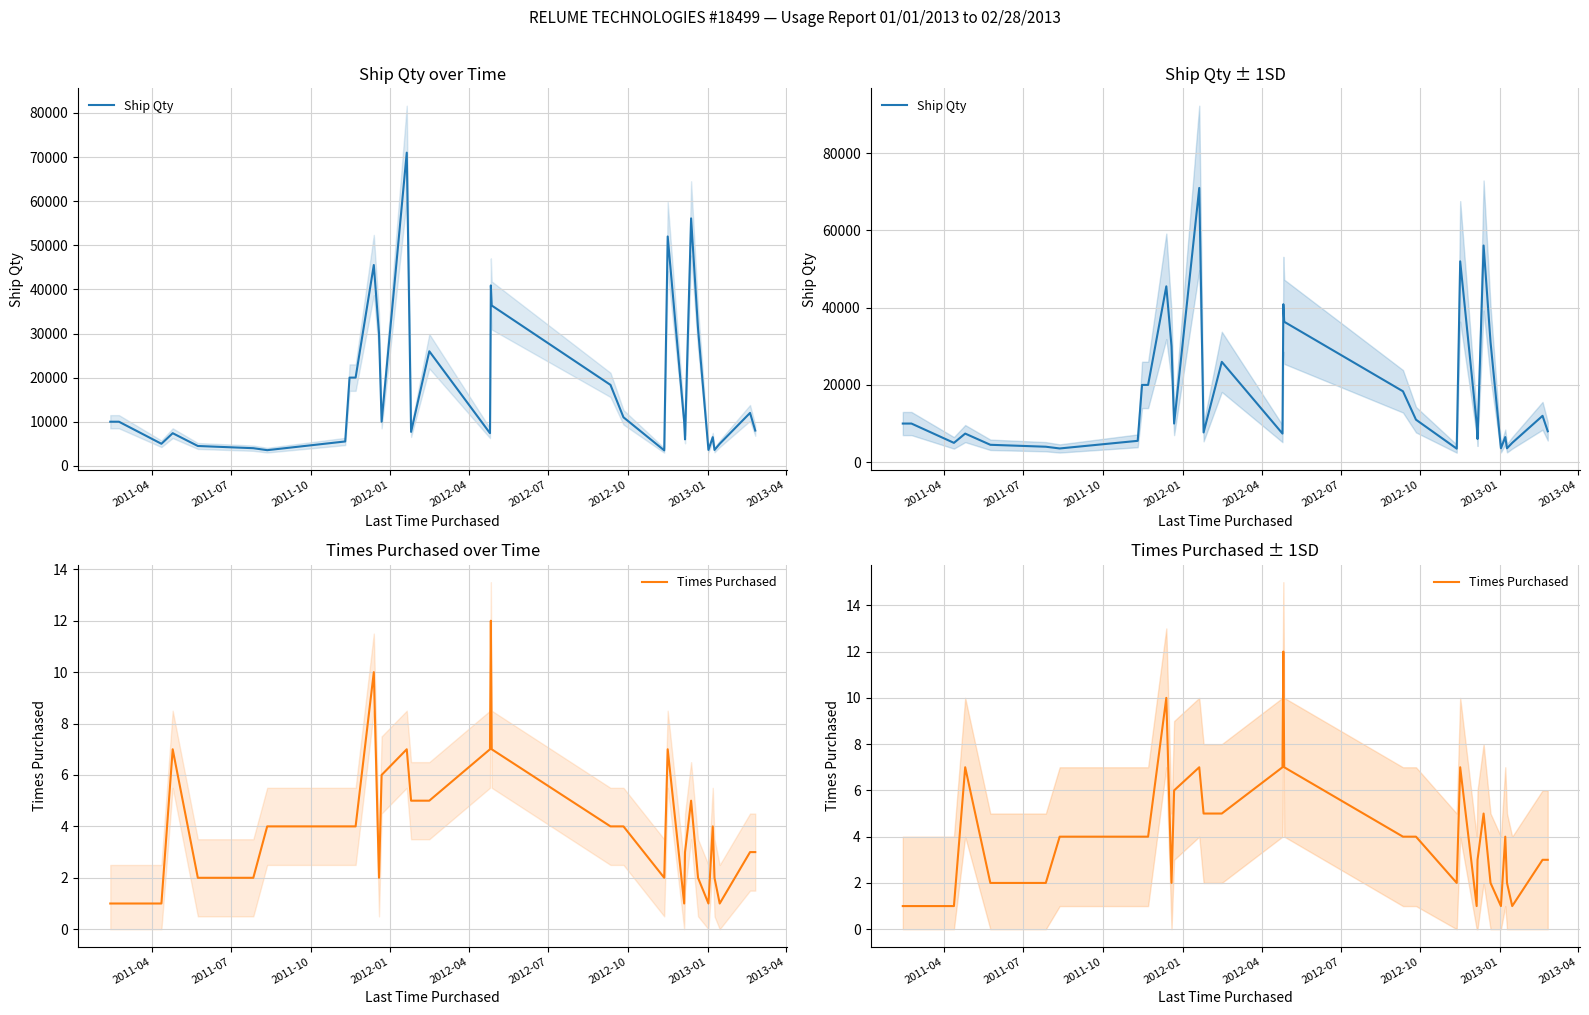

What is the smallest value displayed?

1